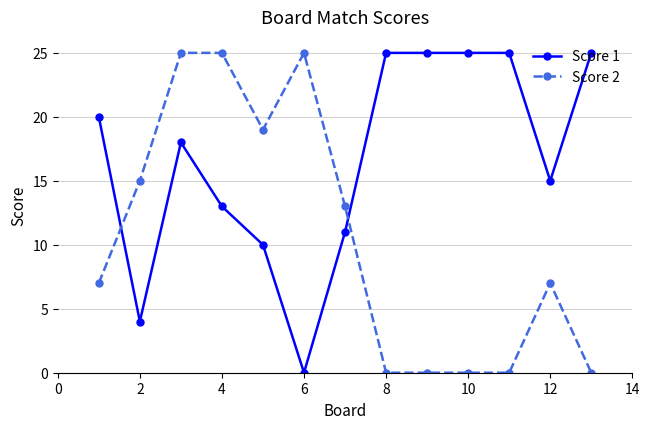

What is the sum of all Score 2 values?

136